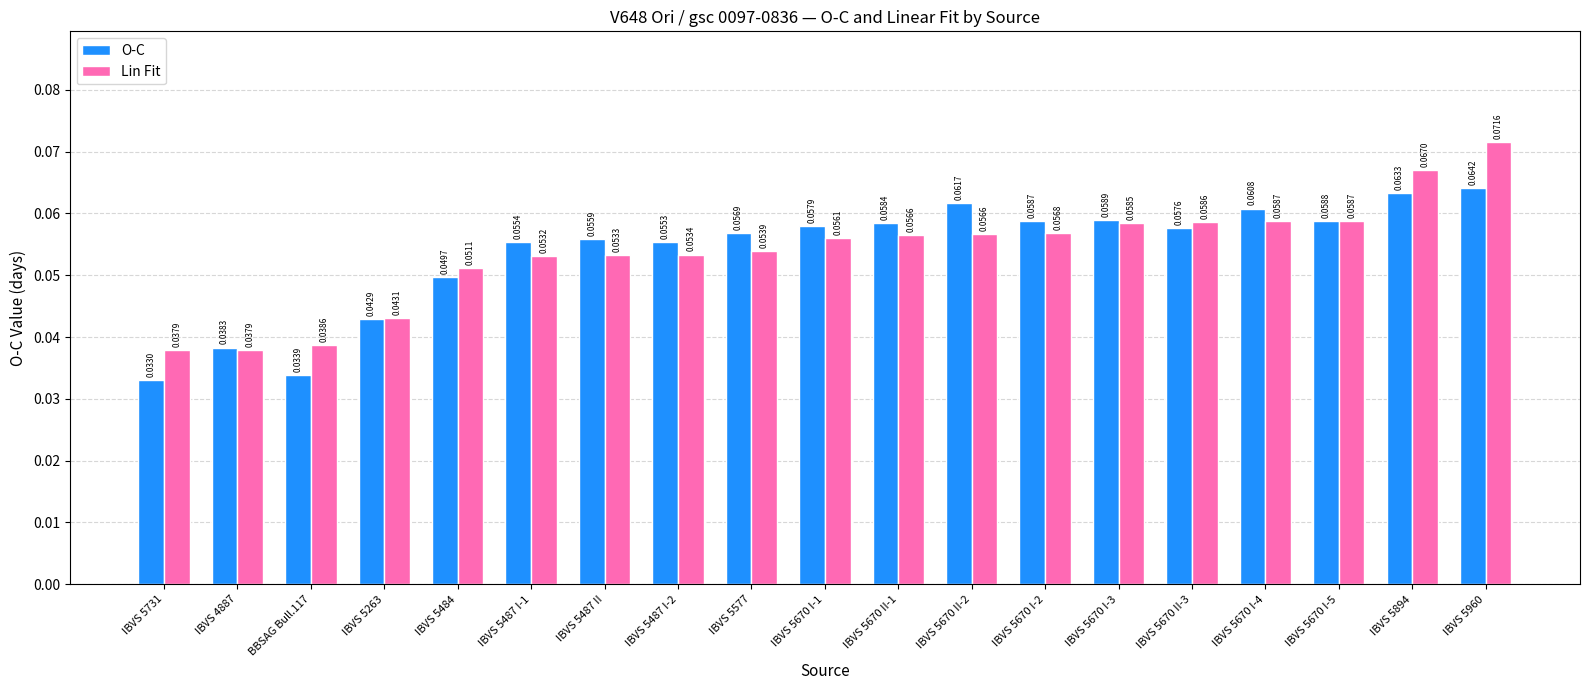

Is it true that O-C equals 0.0 at IBVS 5670 I-4?

False